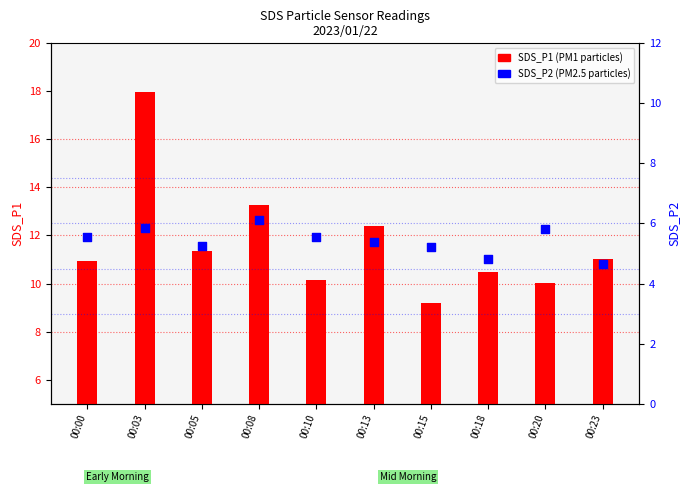

Which series has the largest total across all categories?

SDS_P1